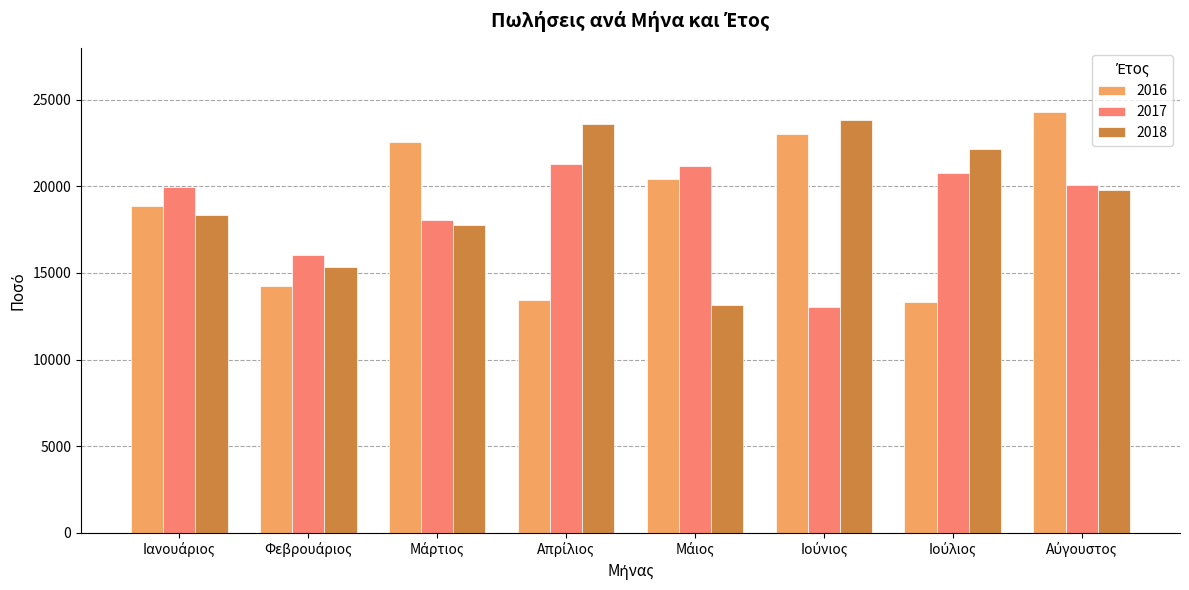

What is the highest value of the 2016 series?

24291